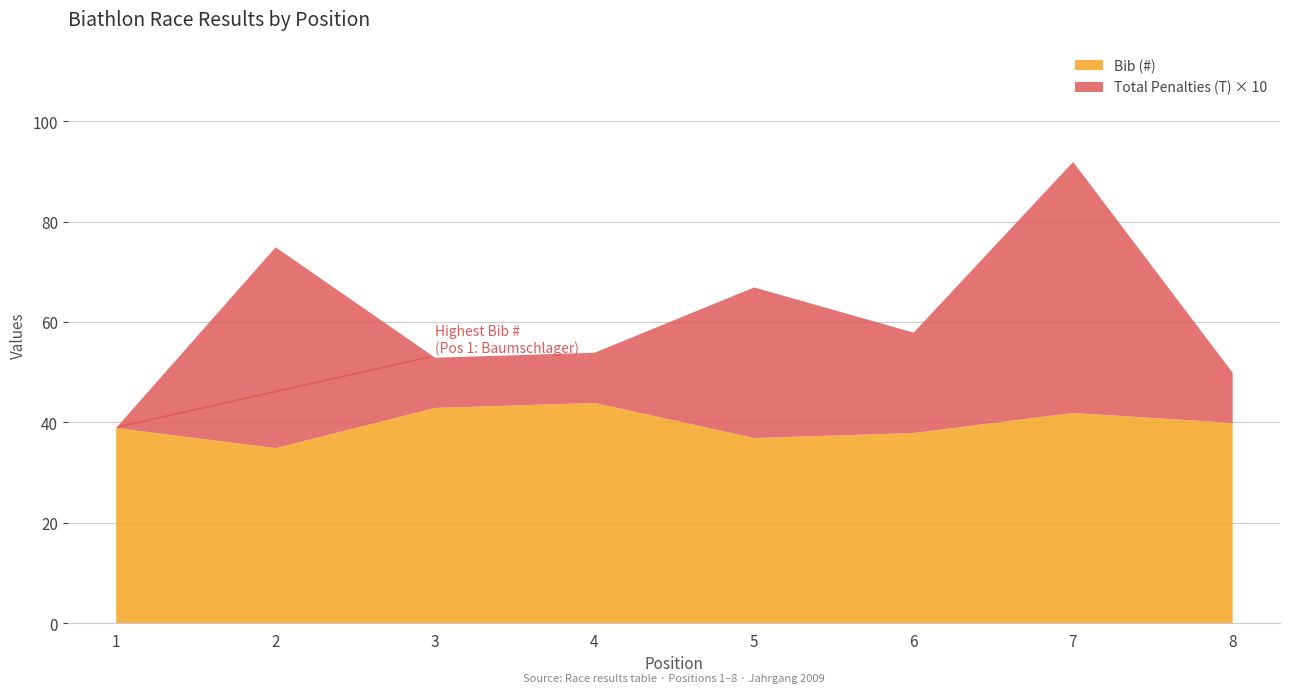

What is the maximum value shown in the chart?

44